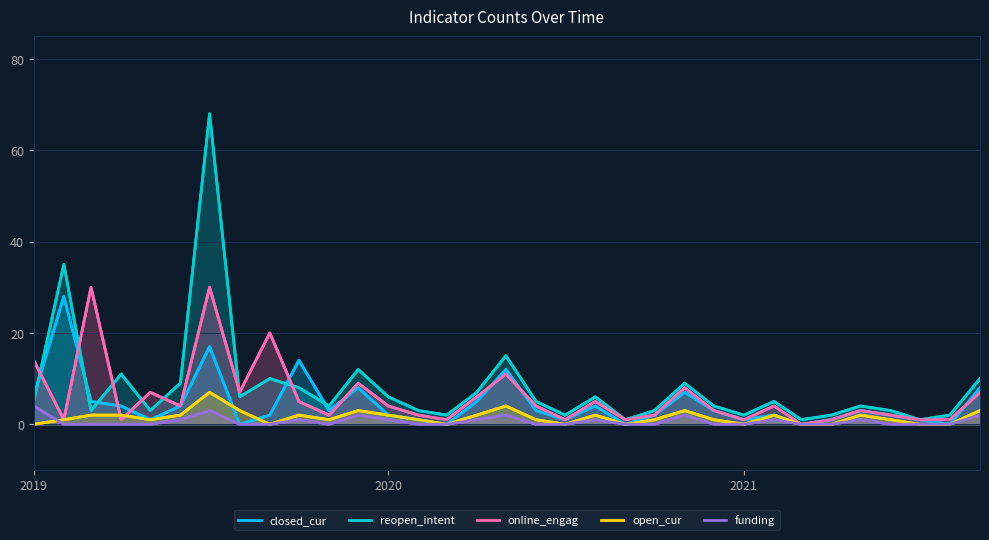

True or false: open_cur and reopen_intent intersect in this chart.

False